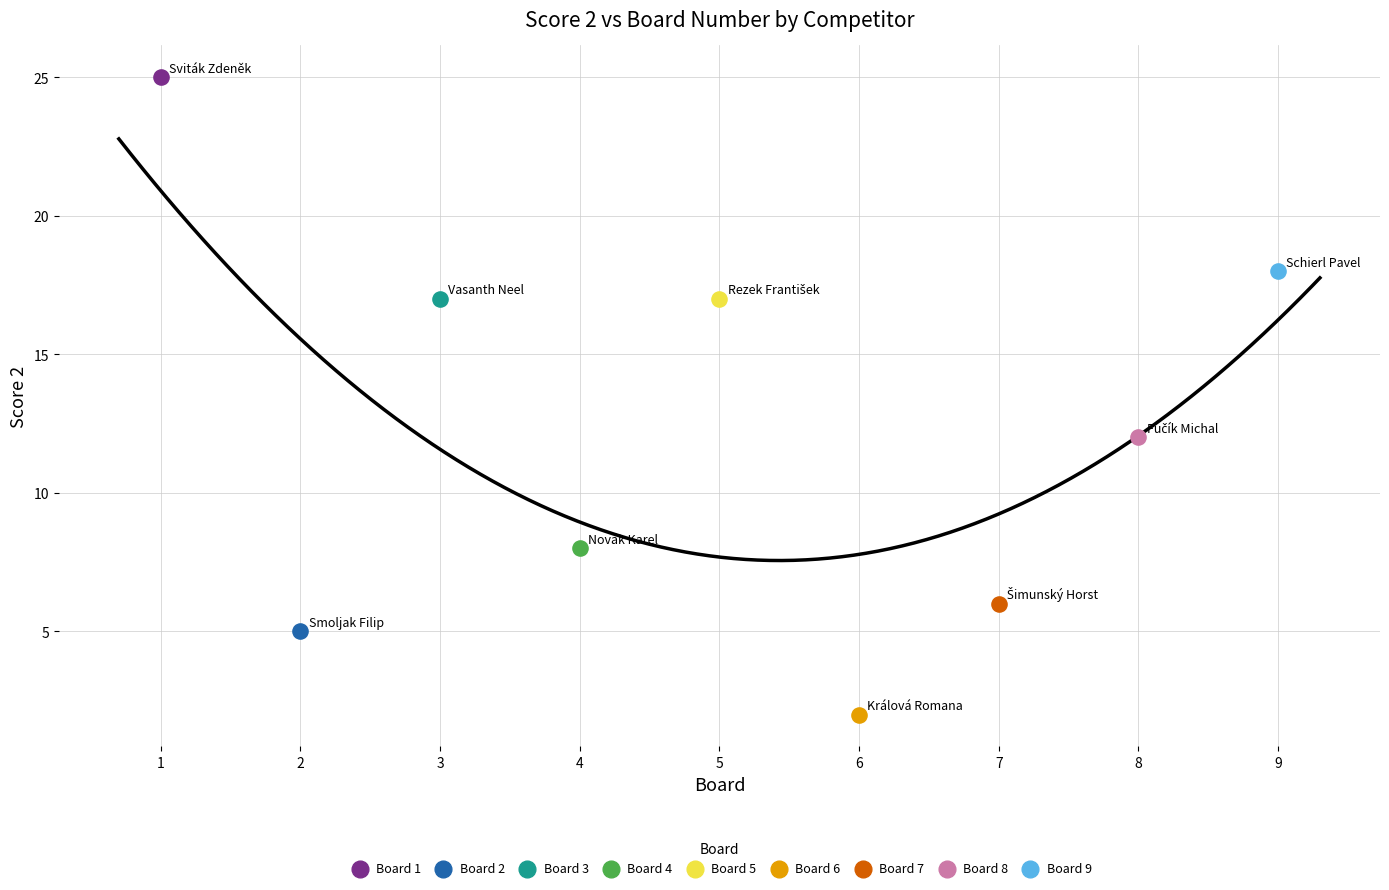

What are all the series names shown in the legend?

Board 1, Board 2, Board 3, Board 4, Board 5, Board 6, Board 7, Board 8, Board 9